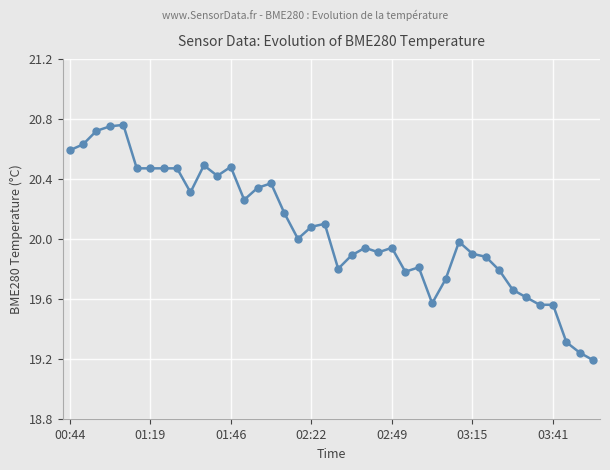

What is the average value?

20.1